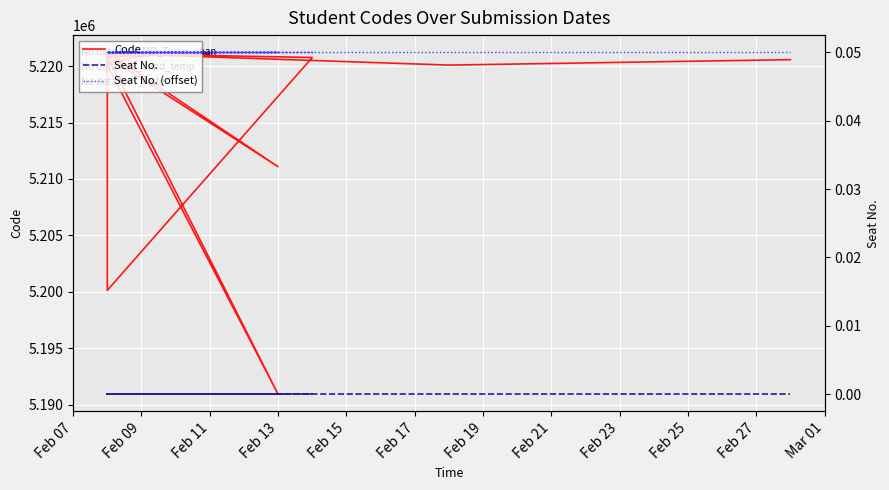

How many interior local valleys does the Code series have?

6